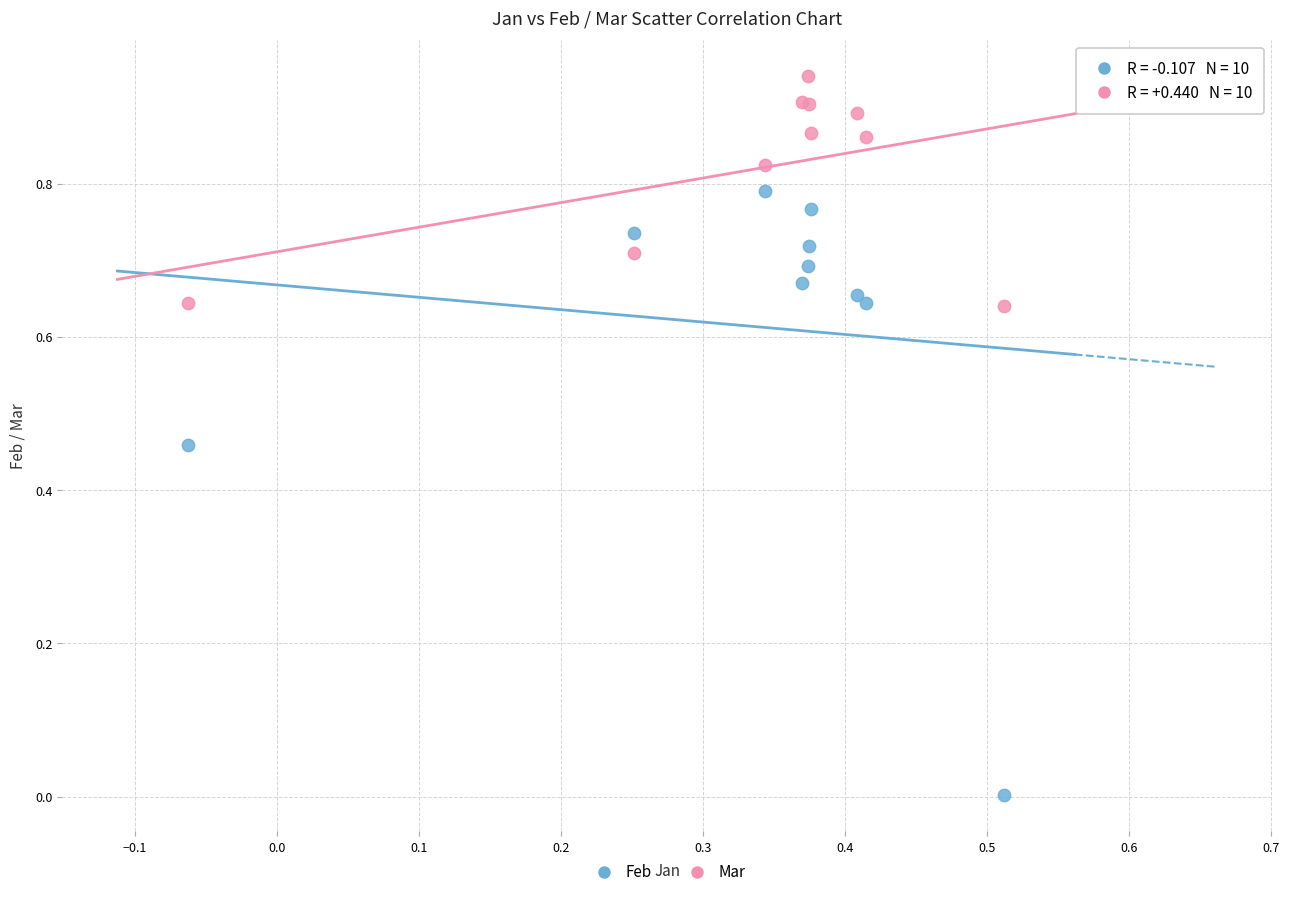

Which series reaches the maximum Y coordinate?

Mar